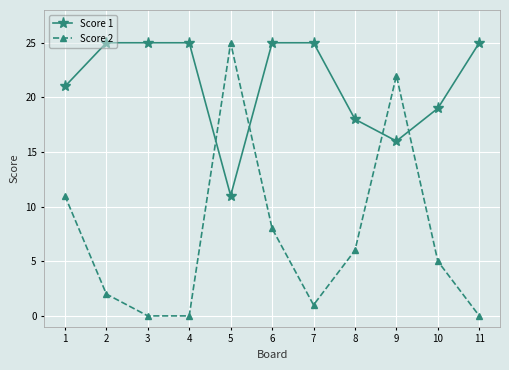

What is the value of the Score 2 point at the 8th from the left?

6